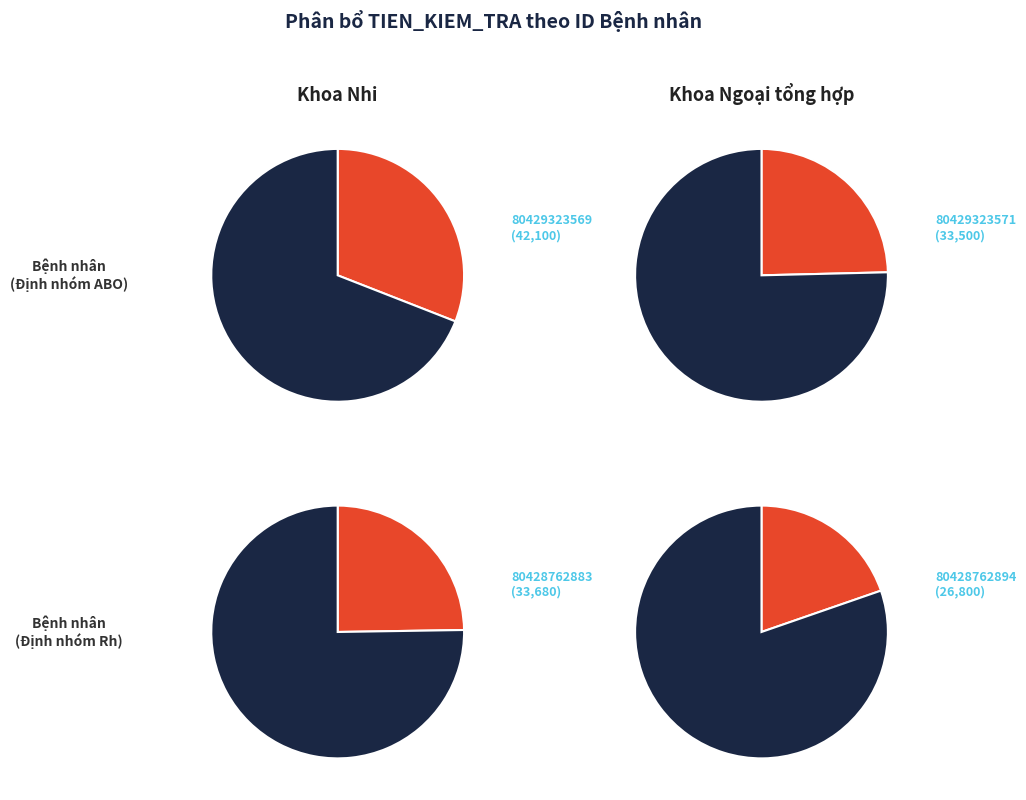

What is the largest slice in the pie chart?

80429323569